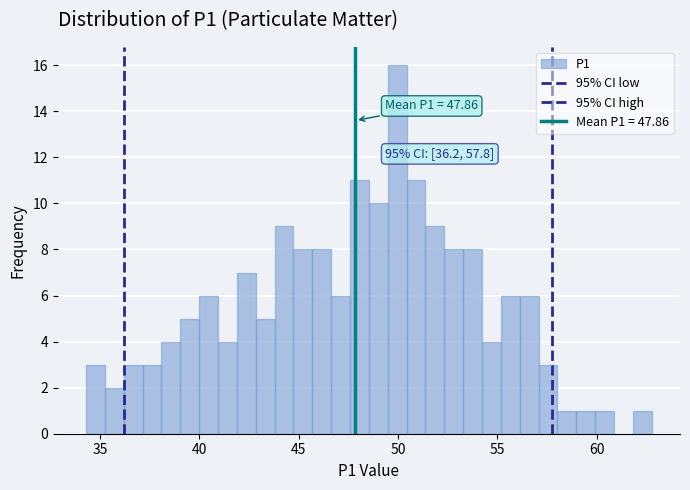

Around what value on the x-axis is the tallest bar? Give the approximate position of its centre, as read against the axis.

50.0